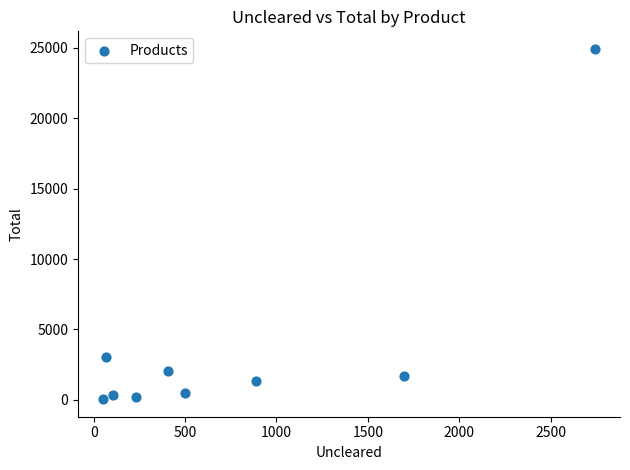

What Y value in the scatter plot is closest to 12484?

3025